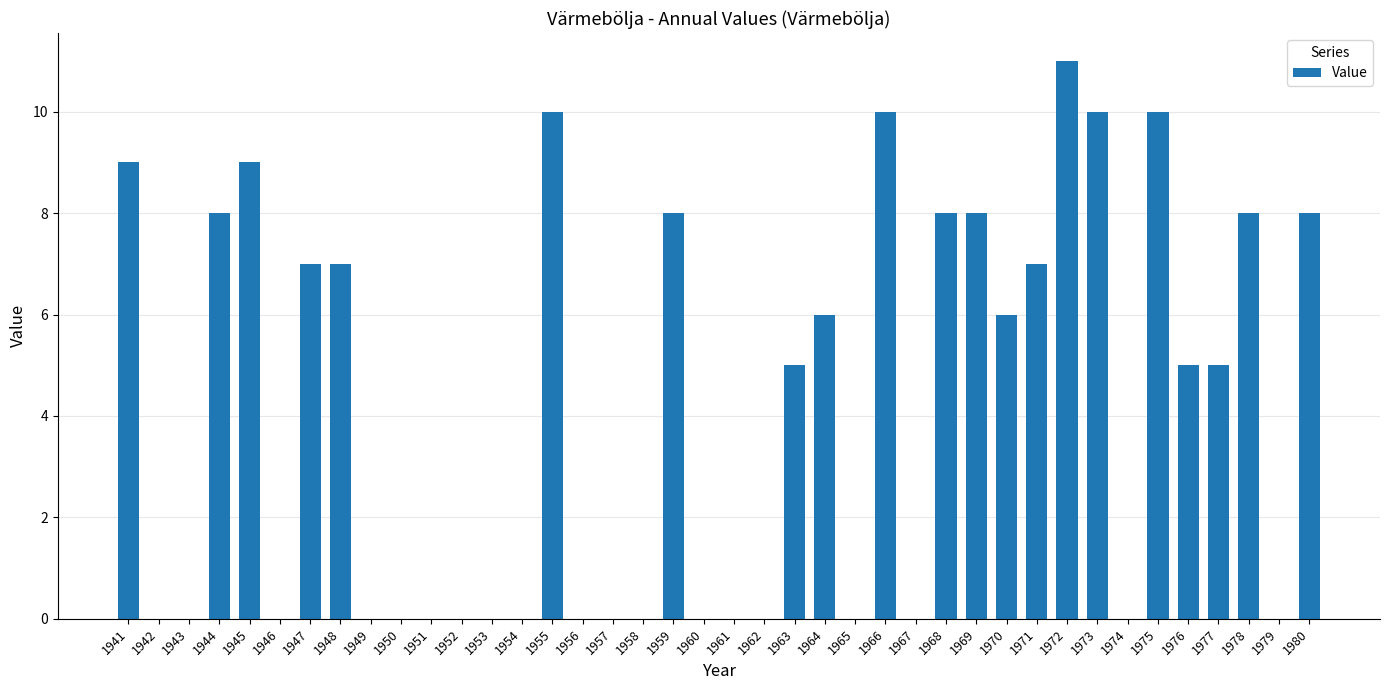

The chart shows a value of 0 at 1965. True or false?

True